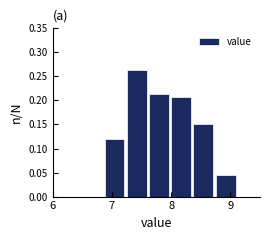

Read against the x-axis, roughly where is the centre of the tallest bar?

7.4